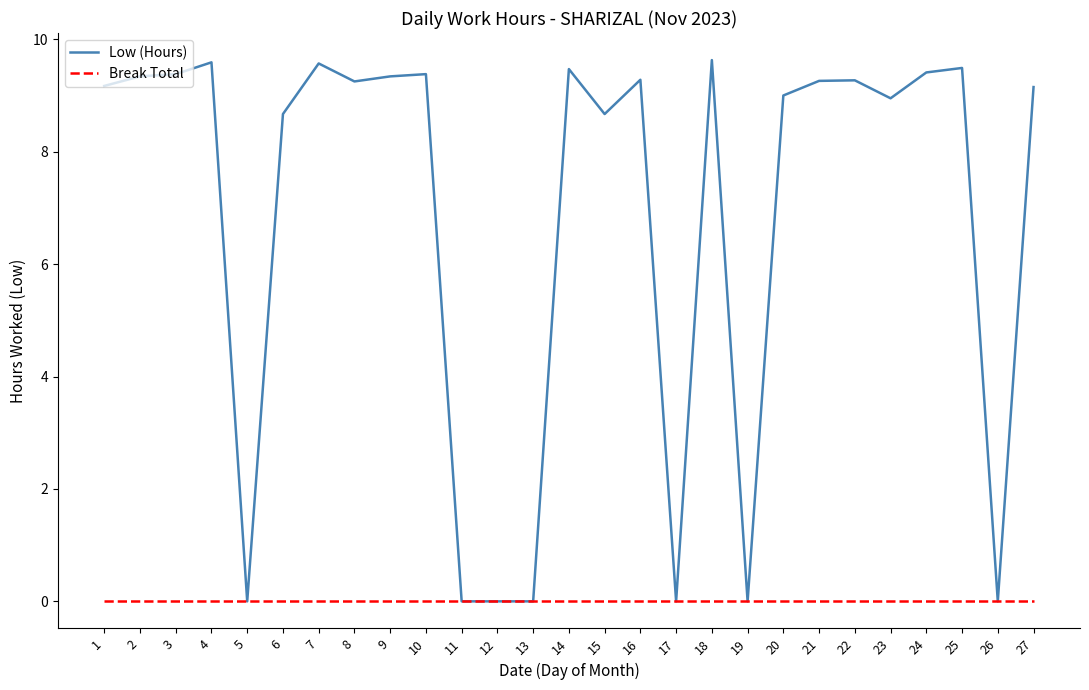

Which series has the largest total across all categories?

Low (Hours)